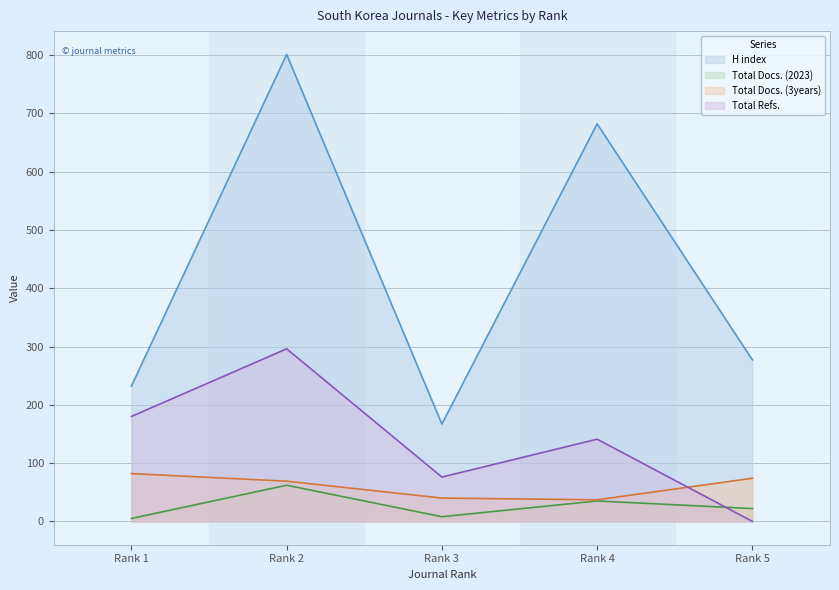

True or false: Total Docs. (2023) has a value of 7 at Rank 1.

False